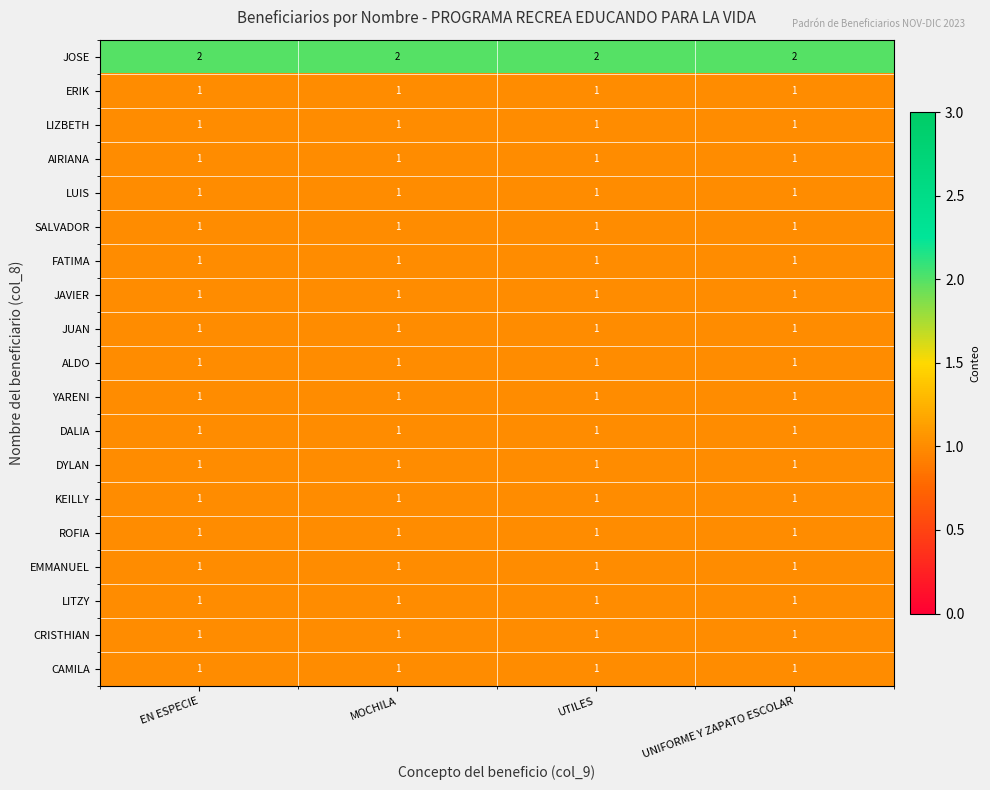

What is the sum of all ALDO values?

4